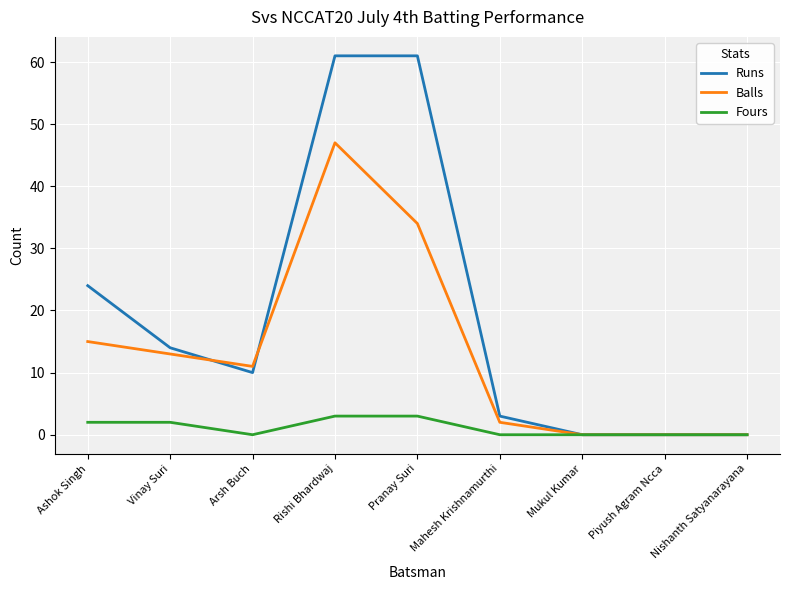

The Balls series shows 11 at Arsh Buch. True or false?

True